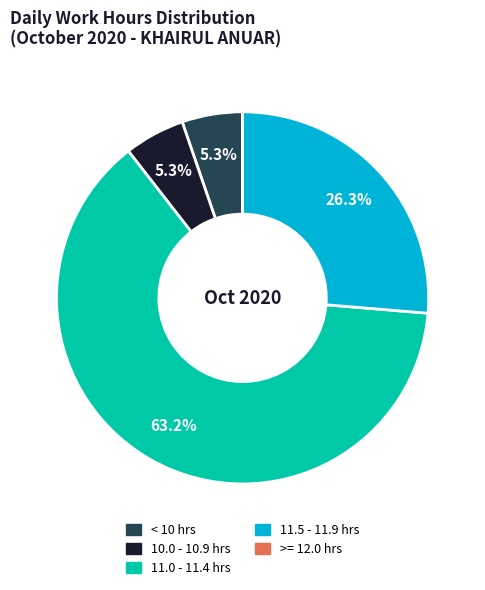

Which has a higher value, 10.0 - 10.9 hrs or 11.5 - 11.9 hrs?

11.5 - 11.9 hrs